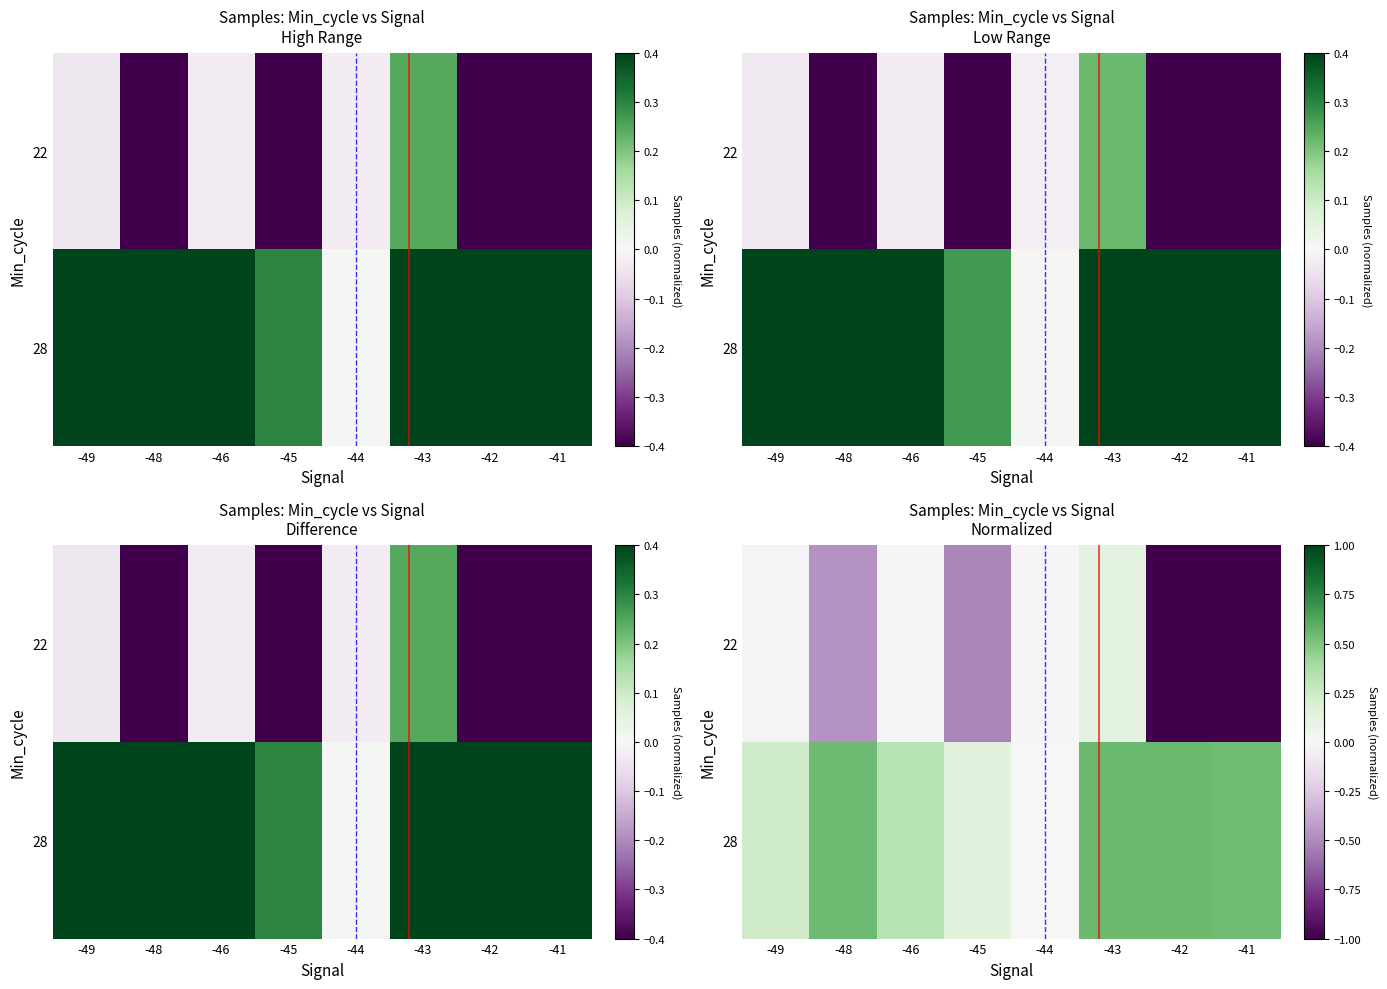

At how many categories does at least one series exceed 0?

8